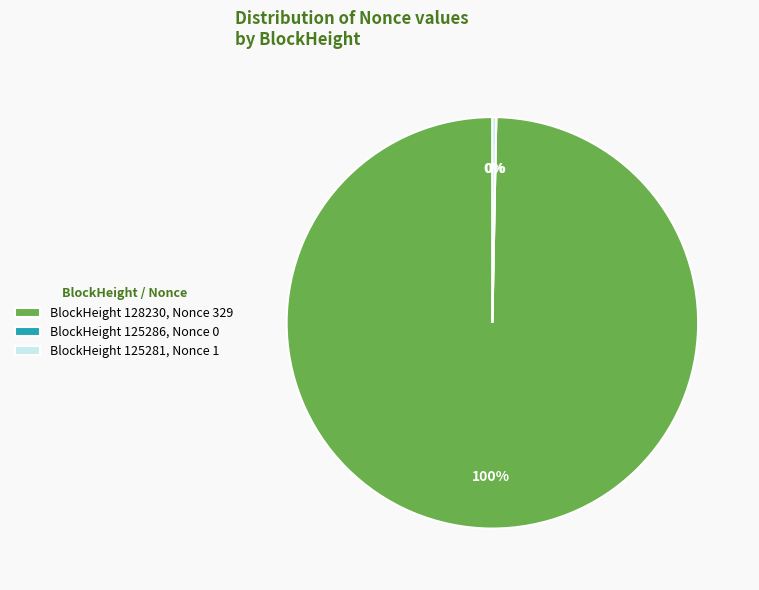

The BlockHeight 125281, Nonce 1 slice represents 0% of the pie. True or false?

True